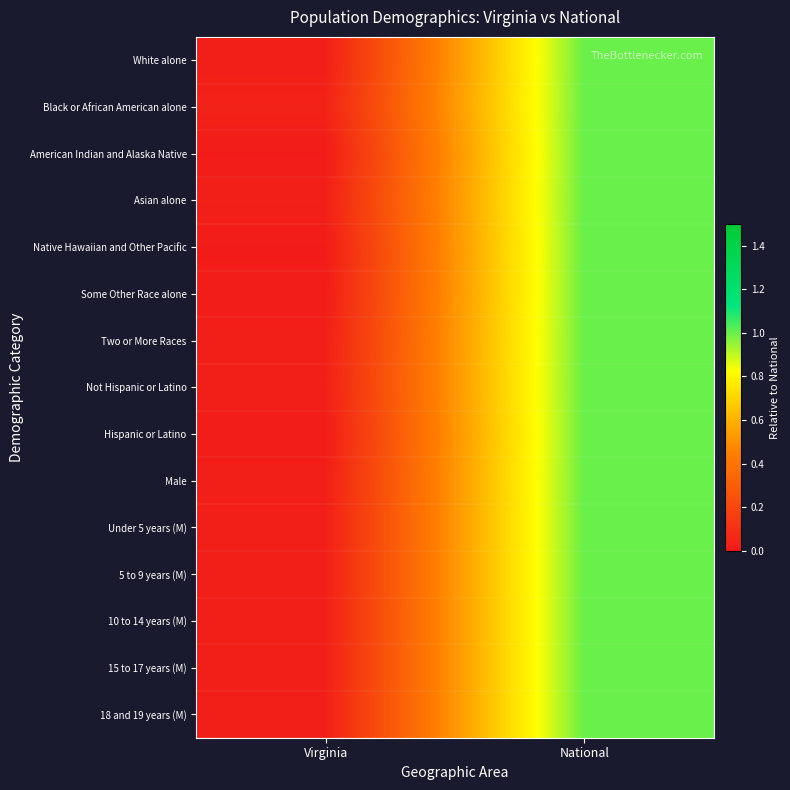

At which category is the sum across all series the highest?

National